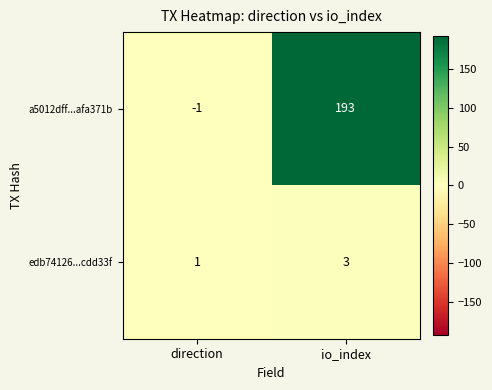

Reading left to right, transcribe all the data shown in this chart.

a5012dff...afa371b: -1	193
edb74126...cdd33f: 1	3